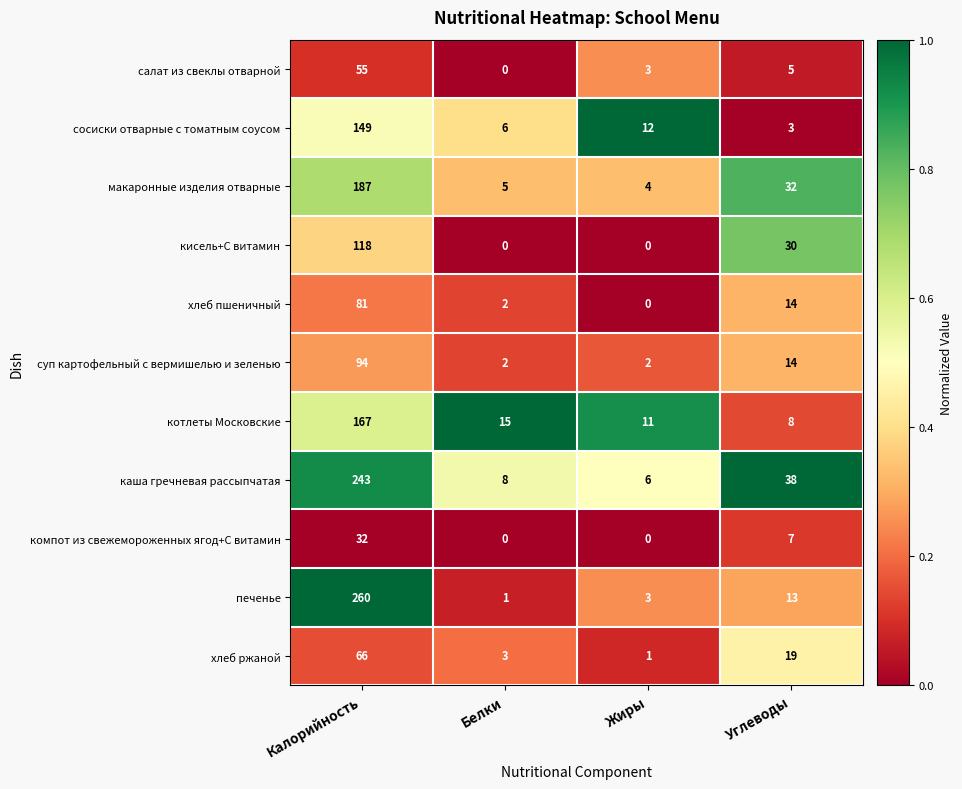

Which category has the highest value across all series?

Калорийность